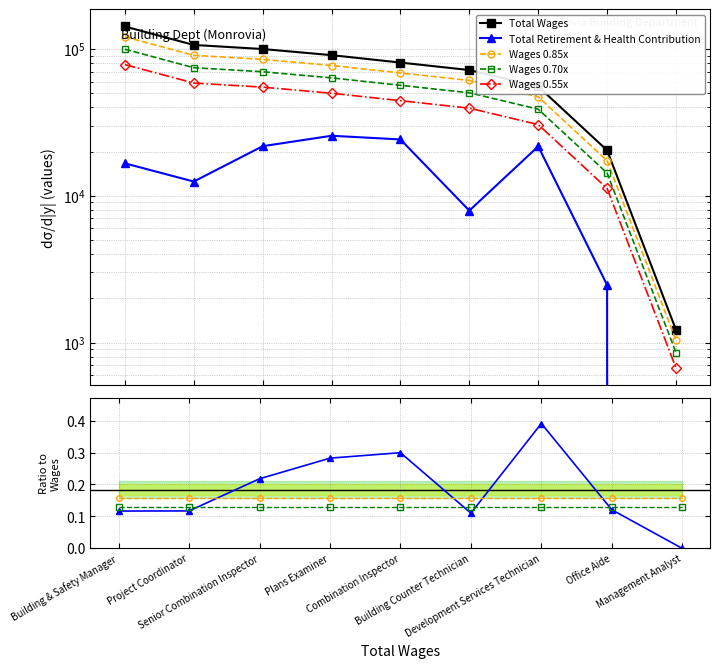

Which series changed the most between Building Counter Technician and Development Services Technician?

Total Wages